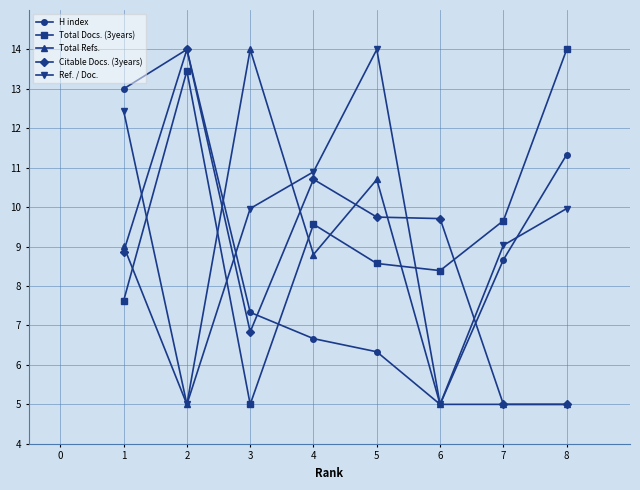

What value does the Total Docs. (3years) series have at 4?

9.6